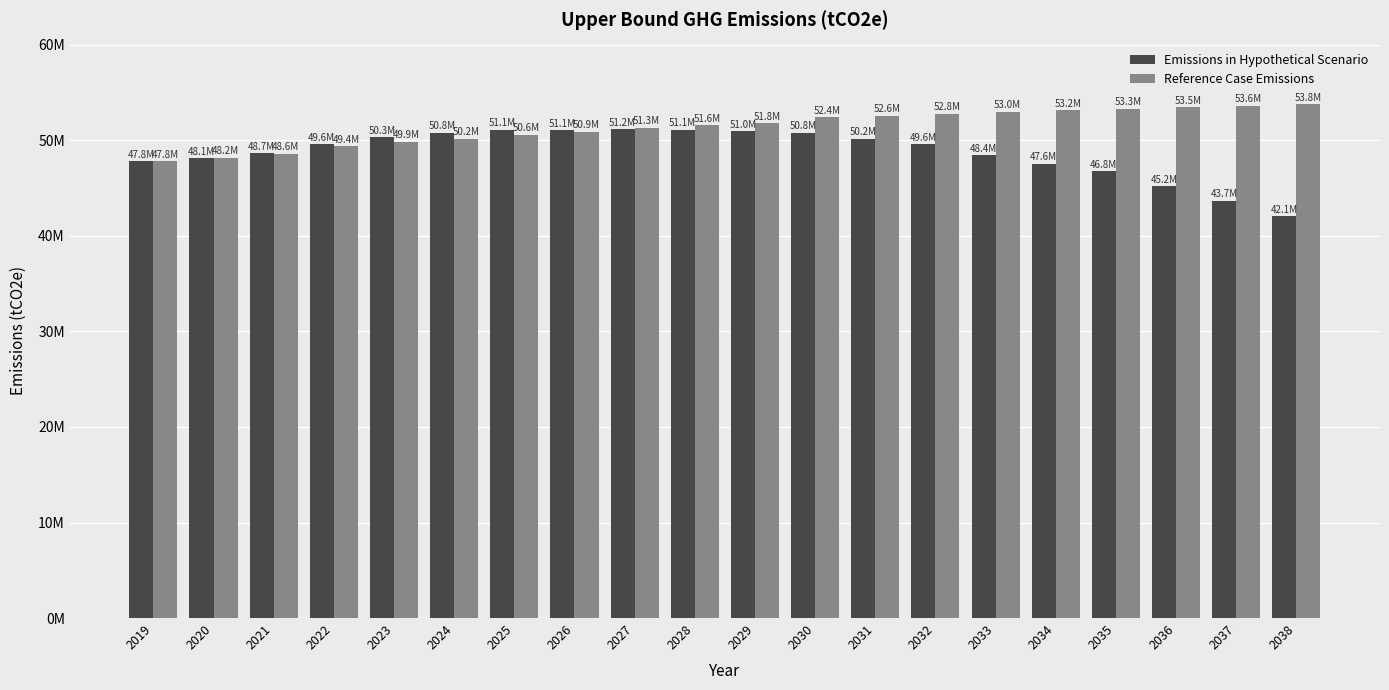

Does the chart contain stacked bars?

No